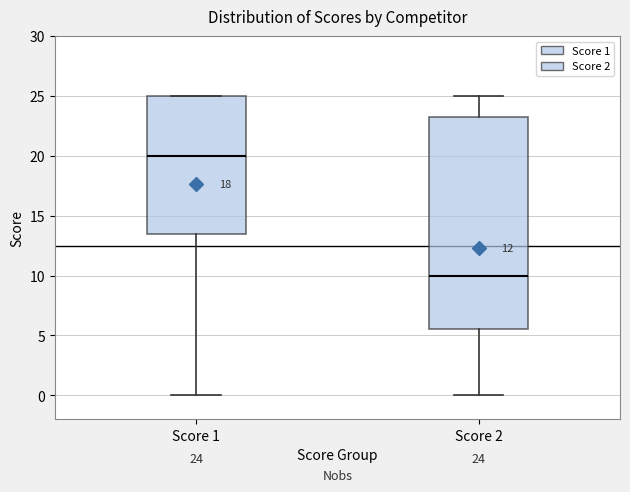

Which box is the tallest, from its lower edge to its upper edge?

Score 2